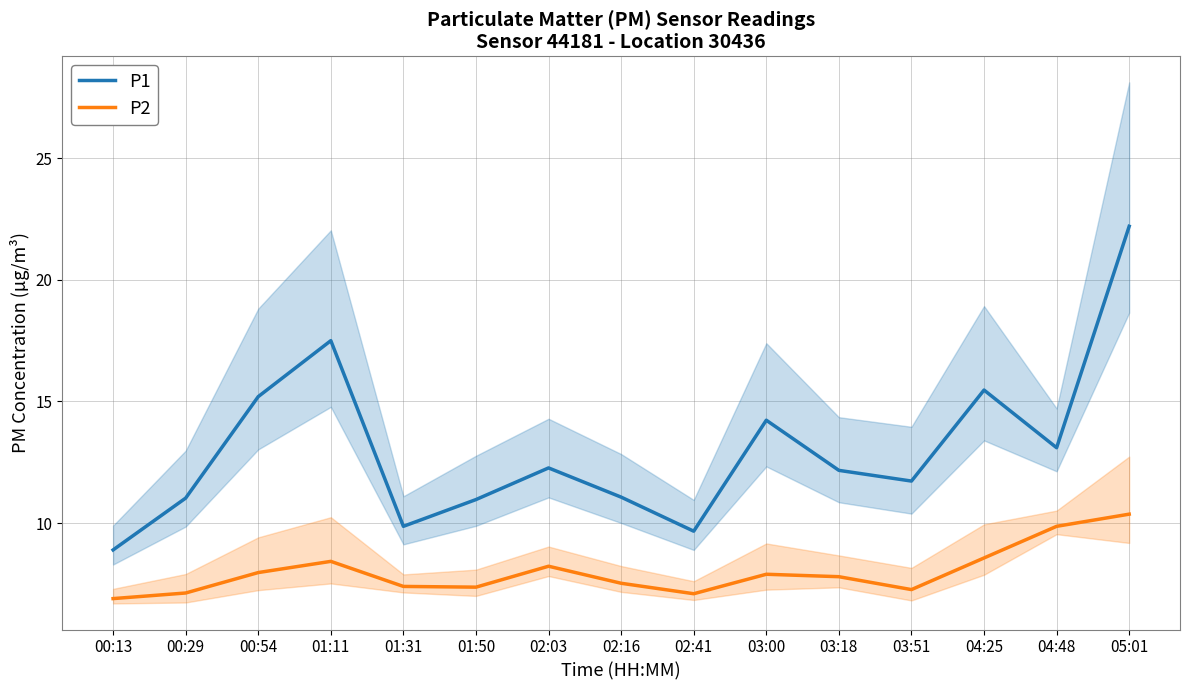

True or false: P1 and P2 cross at least once.

False